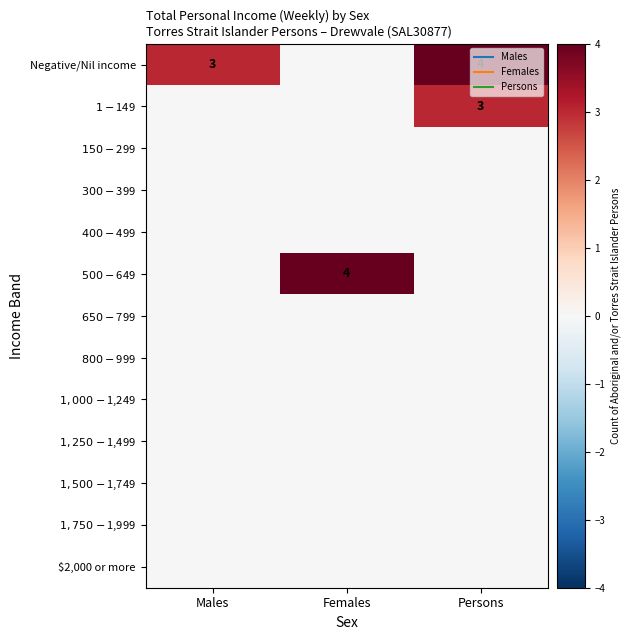

How many data points in Negative/Nil income are above 3?

1